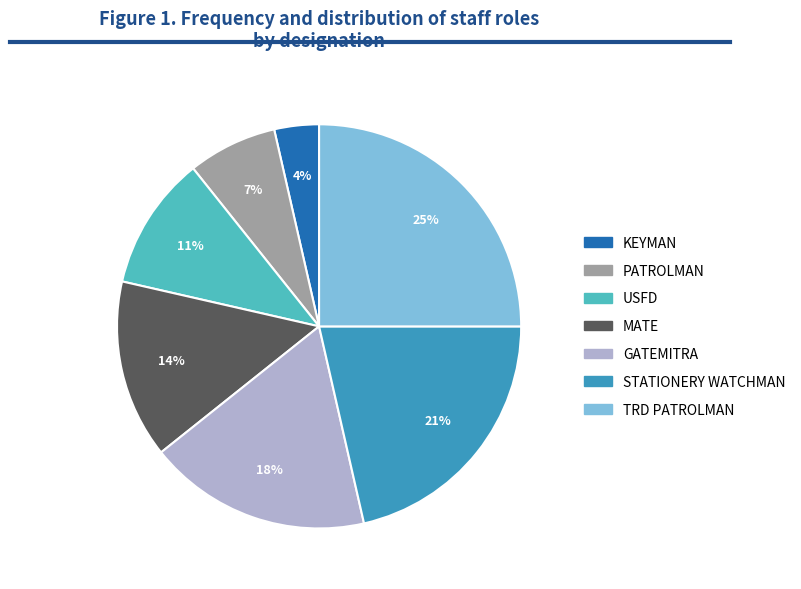

Is PATROLMAN the majority of the pie?

No